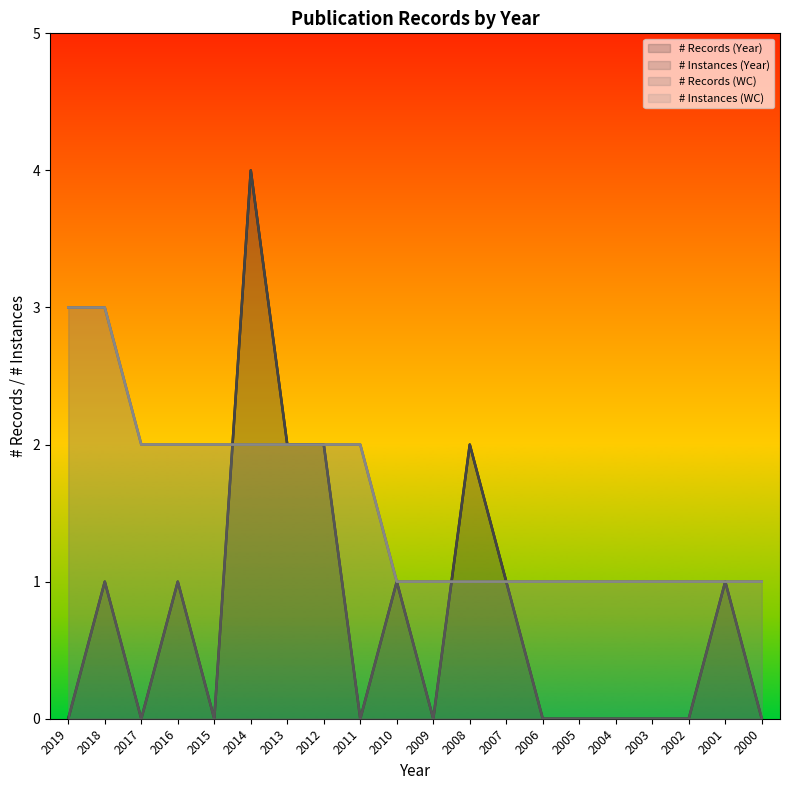

At how many categories does at least one series exceed 2?

3